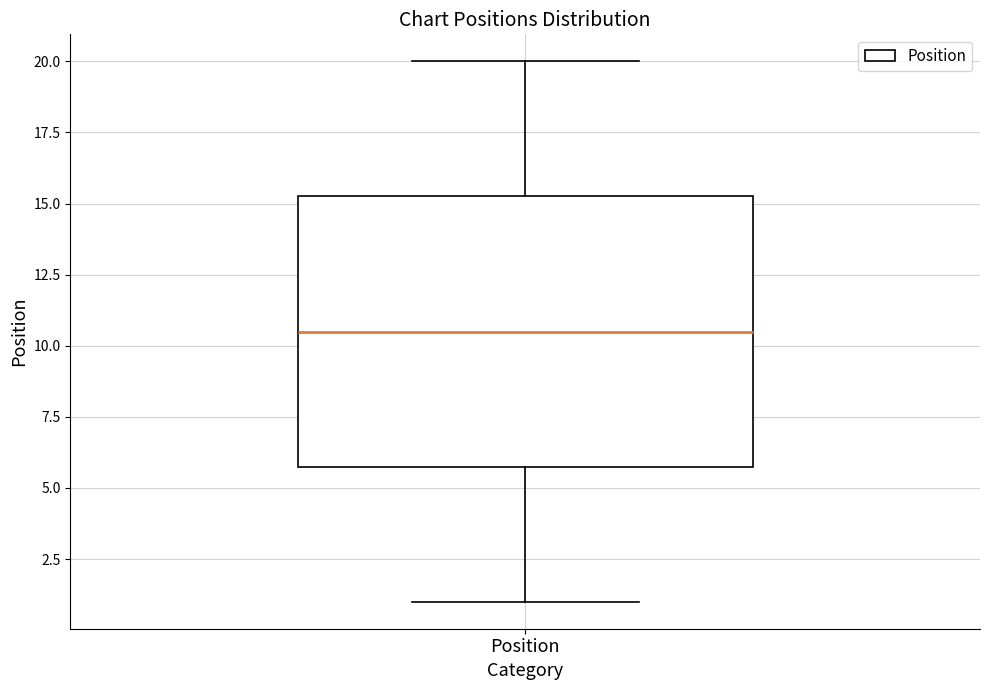

Transcribe this box plot: give where the median line is, the range the box spans, and where the two whiskers end, as read against the y-axis. The values are not printed on the chart, so give them approximately, as read against the axis.

median 10.5, box 6.0 to 15.5, whiskers 1.0 to 20.0